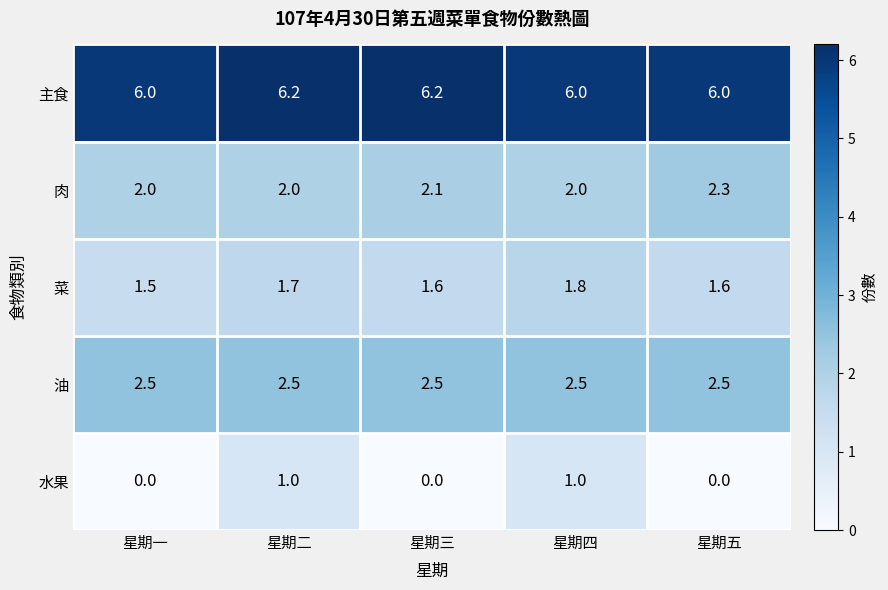

Which series has the largest total across all categories?

主食